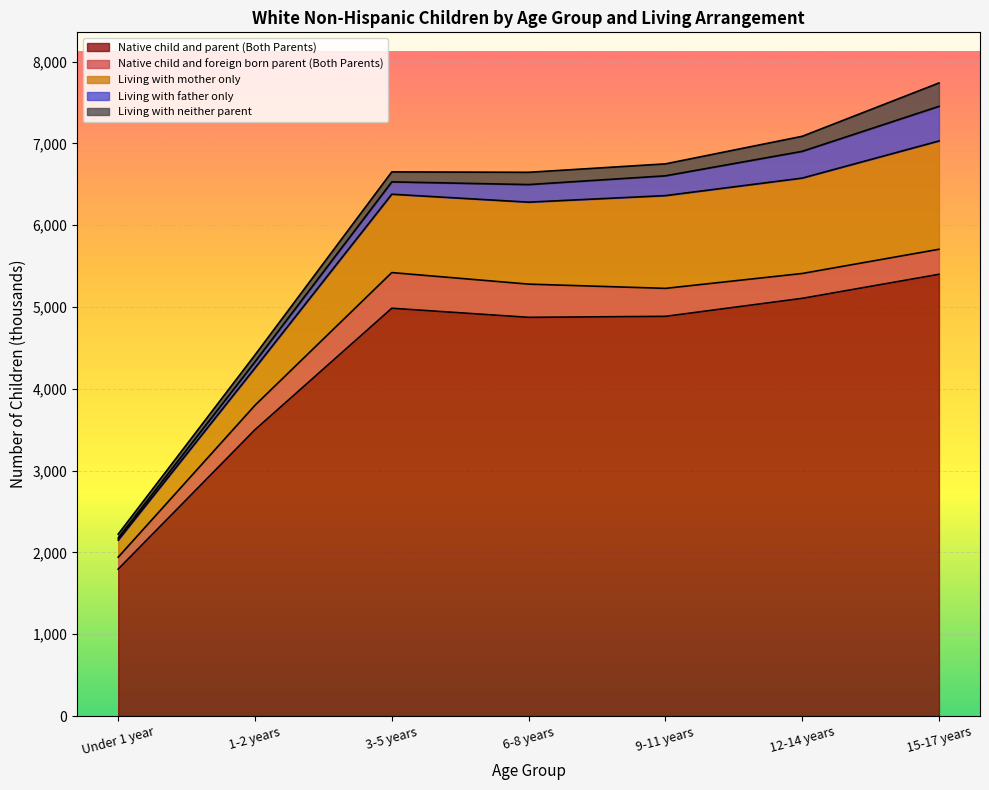

What is the total value across all series at 15-17 years?

7739